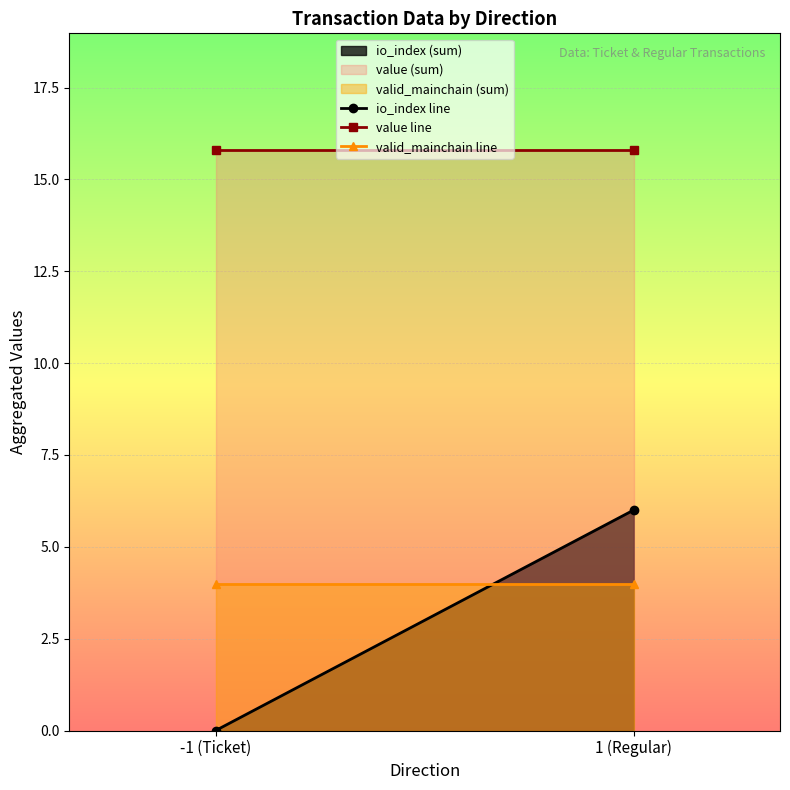

What is the label of the 2nd point from the right?

-1 (Ticket)